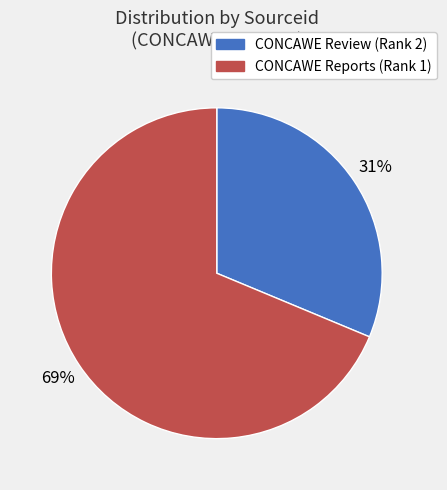

Between CONCAWE Reports (Rank 1) and CONCAWE Review (Rank 2), which is larger?

CONCAWE Reports (Rank 1)